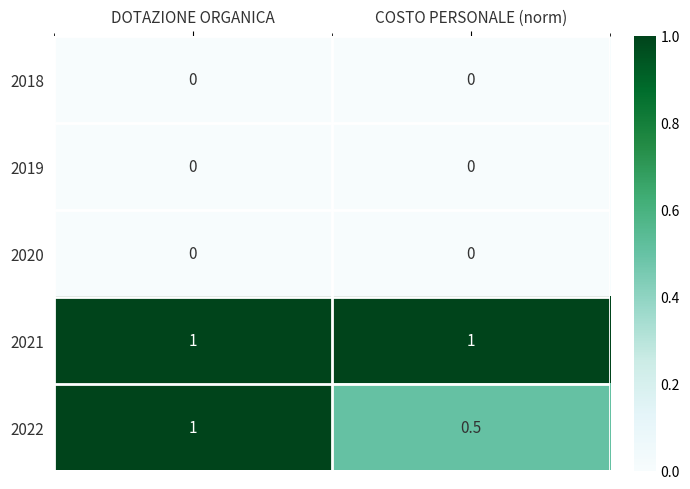

True or false: 2021 has a value of 1.0 at COSTO PERSONALE (norm).

True